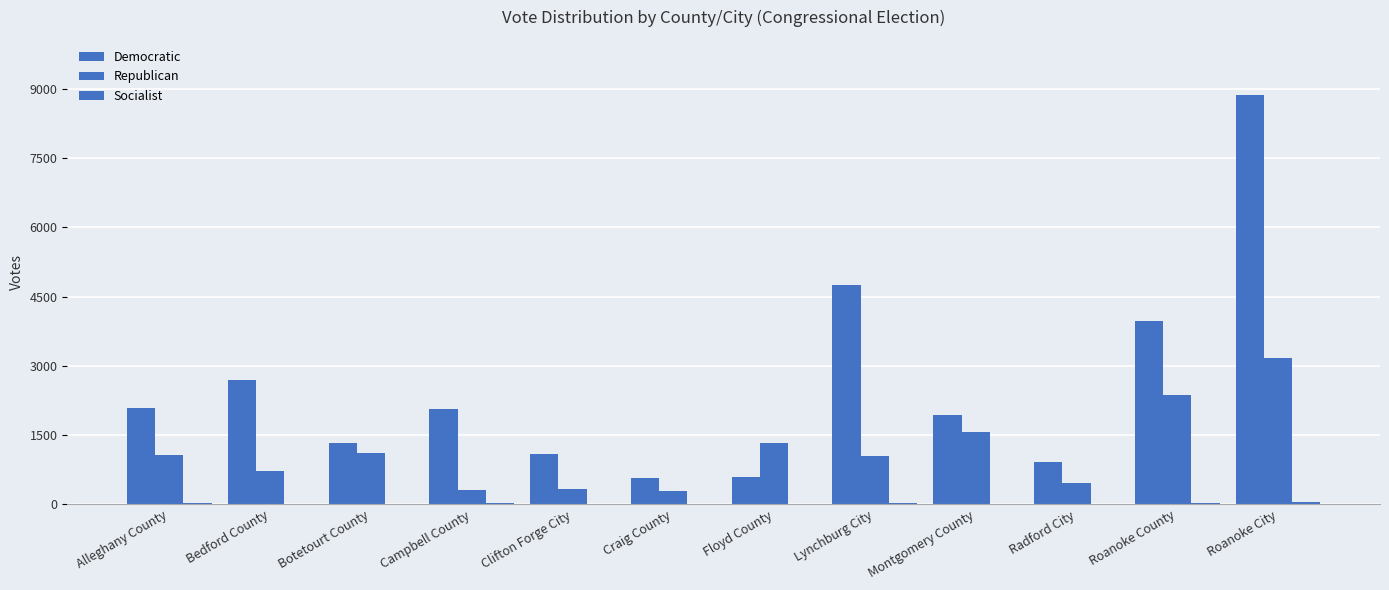

How many groups of bars are there?

12